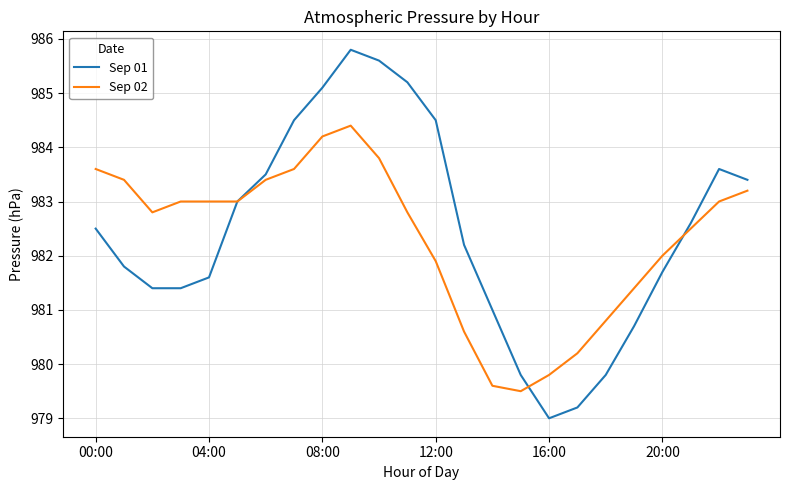

List the series in order of their peak value, lowest first.

Sep 02, Sep 01